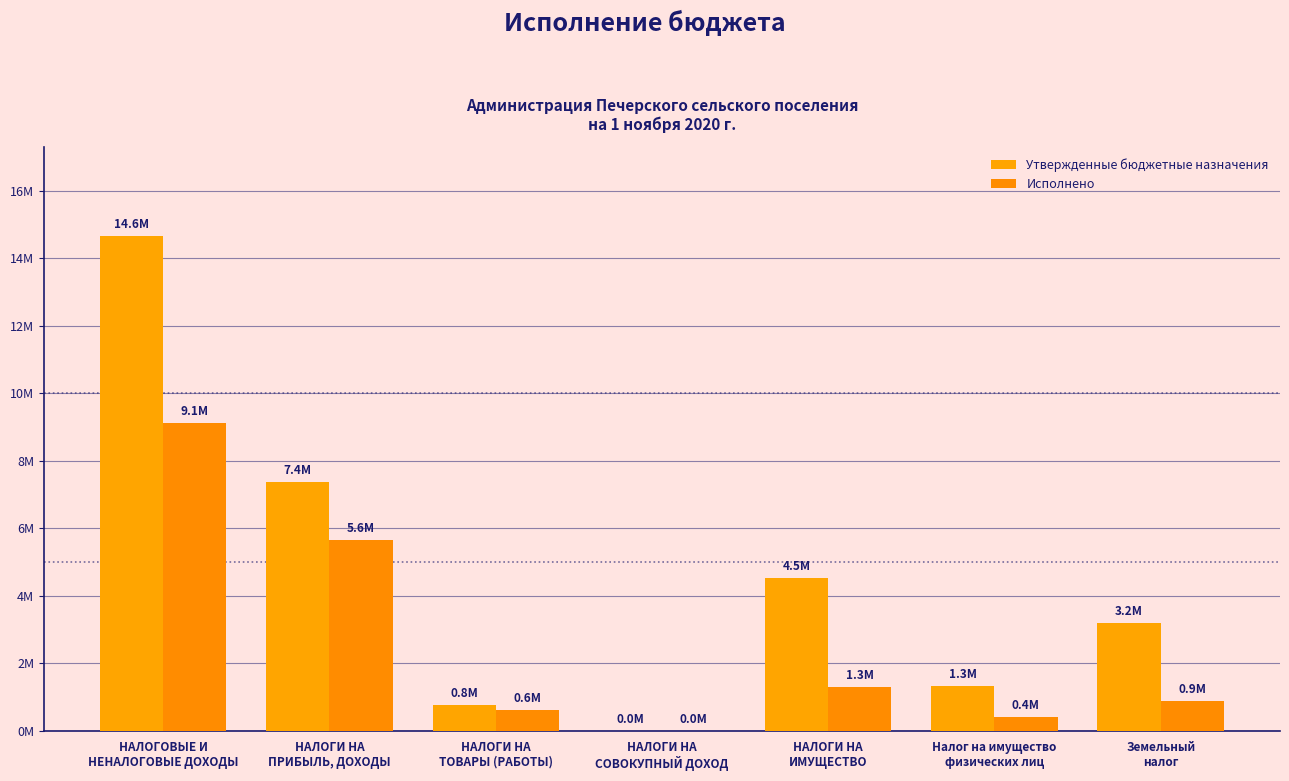

What is the difference between the second highest and second lowest values in the Утвержденные бюджетные назначения series?

6607368.2